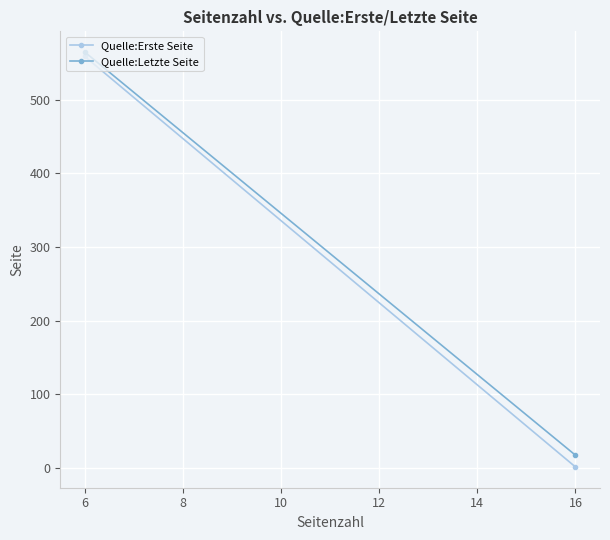

Which series has the largest total across all categories?

Quelle:Letzte Seite